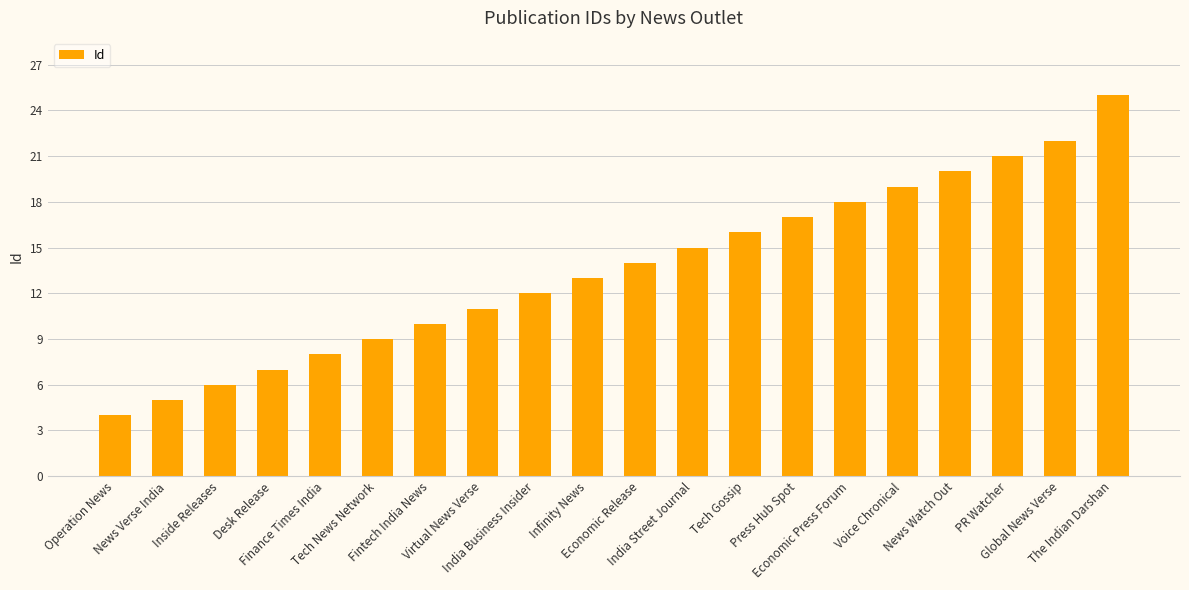

Rank the categories by value from lowest to highest.

Operation News, News Verse India, Inside Releases, Desk Release, Finance Times India, Tech News Network, Fintech India News, Virtual News Verse, India Business Insider, Infinity News, Economic Release, India Street Journal, Tech Gossip, Press Hub Spot, Economic Press Forum, Voice Chronical, News Watch Out, PR Watcher, Global News Verse, The Indian Darshan